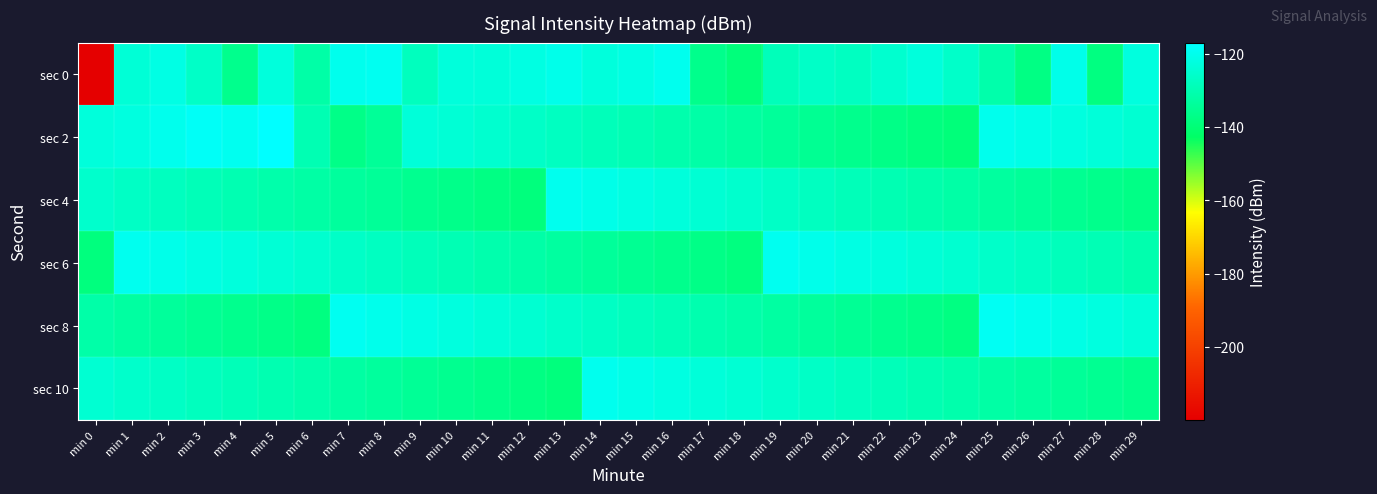

Reading left to right, what are all the values shown in this chart?

sec 0: min 0=-219.9	min 1=-124.0	min 2=-121.6	min 3=-126.3	min 4=-136.2	min 5=-123.0	min 6=-131.7	min 7=-120.0	min 8=-119.3	min 9=-128.1	min 10=-123.1	min 11=-123.3	min 12=-121.9	min 13=-120.5	min 14=-122.9	min 15=-121.7	min 16=-119.9	min 17=-136.4	min 18=-139.3	min 19=-128.6	min 20=-126.3	min 21=-127.4	min 22=-125.1	min 23=-123.0	min 24=-126.2	min 25=-131.1	min 26=-137.5	min 27=-120.8	min 28=-138.3	min 29=-122.5
sec 2: min 0=-123.2	min 1=-122.4	min 2=-120.1	min 3=-118.3	min 4=-119.6	min 5=-117.0	min 6=-129.8	min 7=-137.1	min 8=-134.4	min 9=-123.3	min 10=-124.1	min 11=-125.2	min 12=-126.3	min 13=-127.4	min 14=-128.5	min 15=-129.6	min 16=-130.7	min 17=-131.8	min 18=-132.9	min 19=-134.0	min 20=-135.1	min 21=-136.2	min 22=-137.3	min 23=-138.4	min 24=-139.5	min 25=-120.1	min 26=-121.2	min 27=-122.3	min 28=-123.4	min 29=-124.5
sec 4: min 0=-125.6	min 1=-126.7	min 2=-127.8	min 3=-128.9	min 4=-130.0	min 5=-131.1	min 6=-132.2	min 7=-133.3	min 8=-134.4	min 9=-135.5	min 10=-136.6	min 11=-137.7	min 12=-138.8	min 13=-119.9	min 14=-121.0	min 15=-122.1	min 16=-123.2	min 17=-124.3	min 18=-125.4	min 19=-126.5	min 20=-127.6	min 21=-128.7	min 22=-129.8	min 23=-130.9	min 24=-132.0	min 25=-133.1	min 26=-134.2	min 27=-135.3	min 28=-136.4	min 29=-137.5
sec 6: min 0=-138.6	min 1=-119.7	min 2=-120.8	min 3=-121.9	min 4=-123.0	min 5=-124.1	min 6=-125.2	min 7=-126.3	min 8=-127.4	min 9=-128.5	min 10=-129.6	min 11=-130.7	min 12=-131.8	min 13=-132.9	min 14=-134.0	min 15=-135.1	min 16=-136.2	min 17=-137.3	min 18=-138.4	min 19=-119.5	min 20=-120.6	min 21=-121.7	min 22=-122.8	min 23=-123.9	min 24=-125.0	min 25=-126.1	min 26=-127.2	min 27=-128.3	min 28=-129.4	min 29=-130.5
sec 8: min 0=-131.6	min 1=-132.7	min 2=-133.8	min 3=-134.9	min 4=-136.0	min 5=-137.1	min 6=-138.2	min 7=-119.3	min 8=-120.4	min 9=-121.5	min 10=-122.6	min 11=-123.7	min 12=-124.8	min 13=-125.9	min 14=-127.0	min 15=-128.1	min 16=-129.2	min 17=-130.3	min 18=-131.4	min 19=-132.5	min 20=-133.6	min 21=-134.7	min 22=-135.8	min 23=-136.9	min 24=-138.0	min 25=-119.1	min 26=-120.2	min 27=-121.3	min 28=-122.4	min 29=-123.5
sec 10: min 0=-124.6	min 1=-125.7	min 2=-126.8	min 3=-127.9	min 4=-129.0	min 5=-130.1	min 6=-131.2	min 7=-132.3	min 8=-133.4	min 9=-134.5	min 10=-135.6	min 11=-136.7	min 12=-137.8	min 13=-138.9	min 14=-120.0	min 15=-121.1	min 16=-122.2	min 17=-123.3	min 18=-124.4	min 19=-125.5	min 20=-126.6	min 21=-127.7	min 22=-128.8	min 23=-129.9	min 24=-131.0	min 25=-132.1	min 26=-133.2	min 27=-134.3	min 28=-135.4	min 29=-136.5